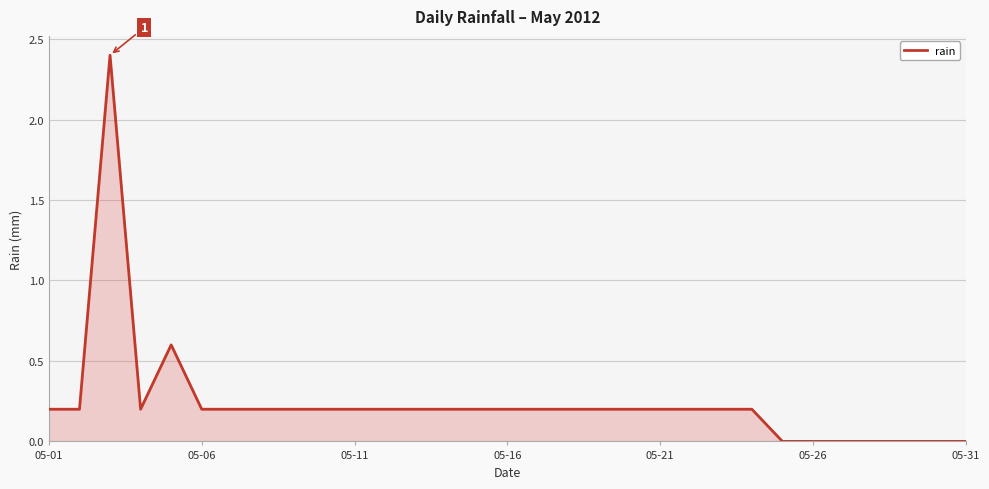

How many lines are shown in the chart?

1